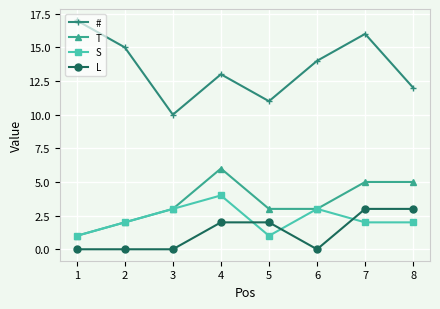

Reading left to right, transcribe all the data shown in this chart.

#: 17	15	10	13	11	14	16	12
T: 1	2	3	6	3	3	5	5
S: 1	2	3	4	1	3	2	2
L: 0	0	0	2	2	0	3	3